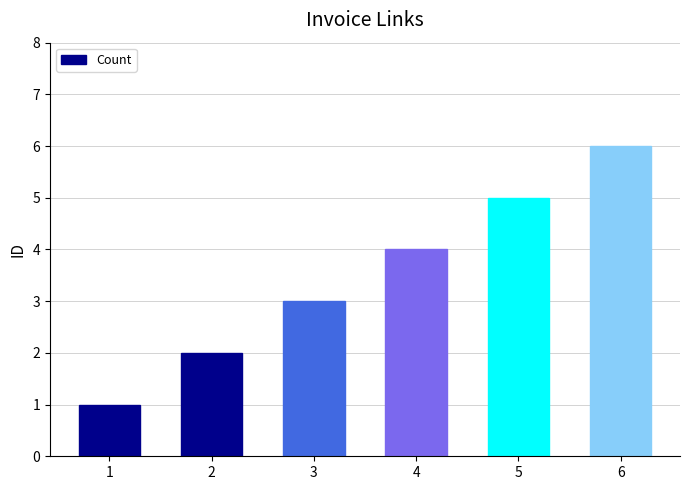

What is the minimum value shown in the chart?

1